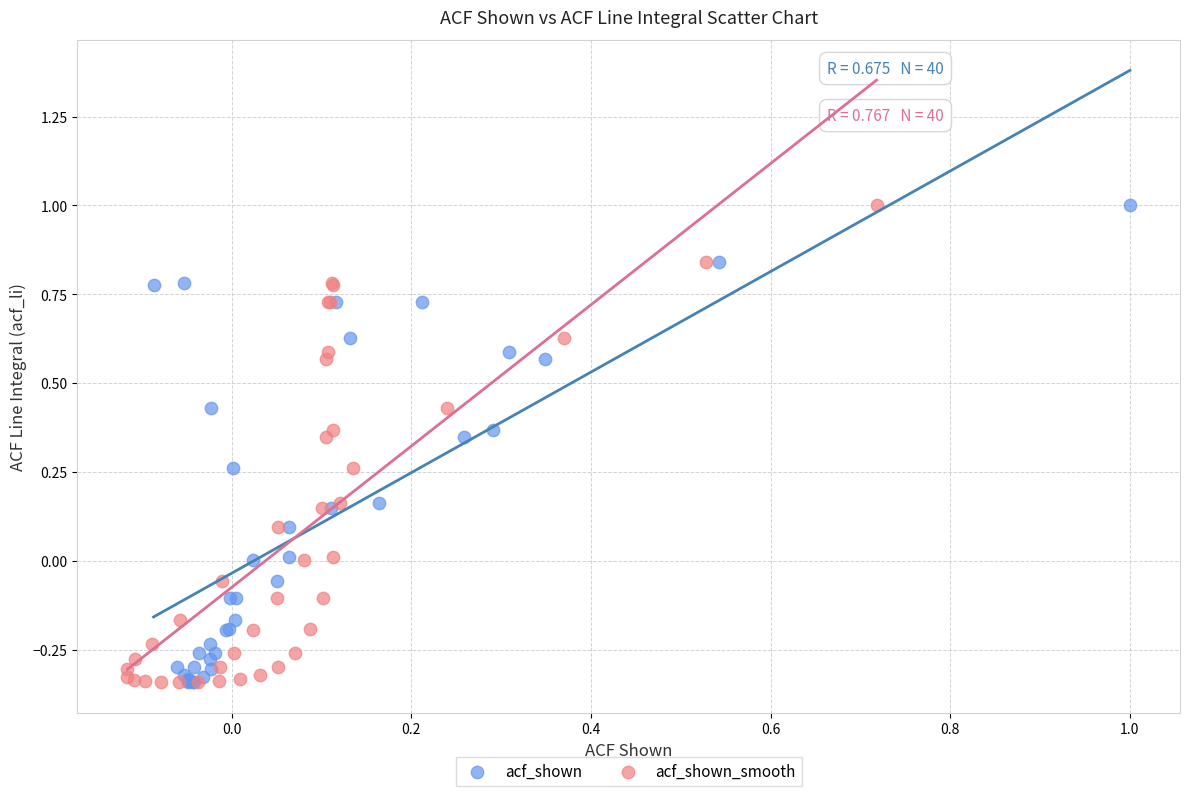

What are all the series names shown in the legend?

acf_shown, acf_shown_smooth